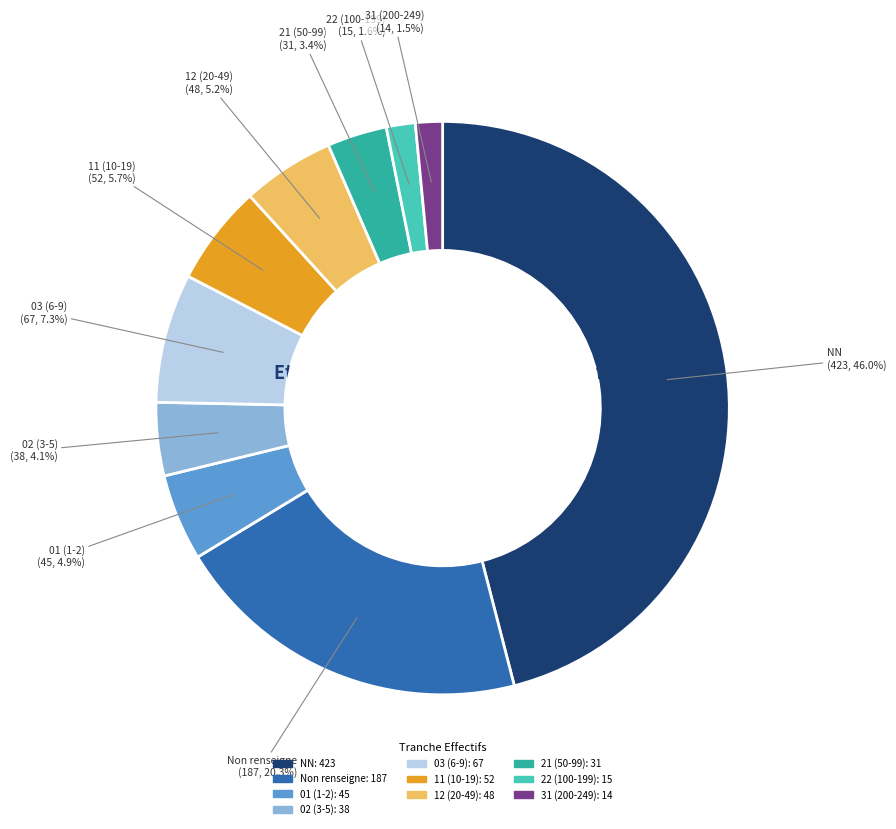

Does any single category account for the majority?

No